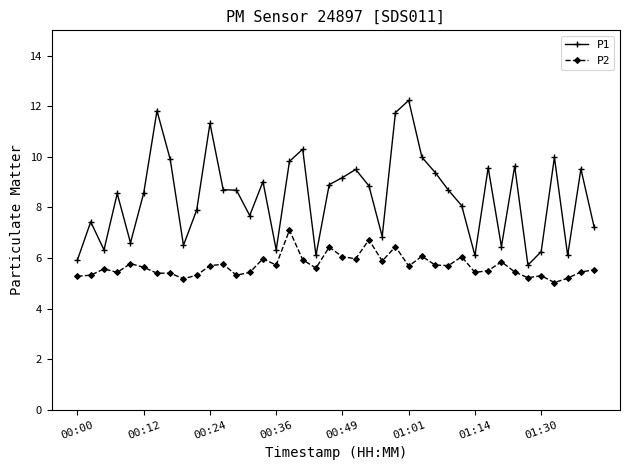

True or false: P1 and P2 intersect in this chart.

False